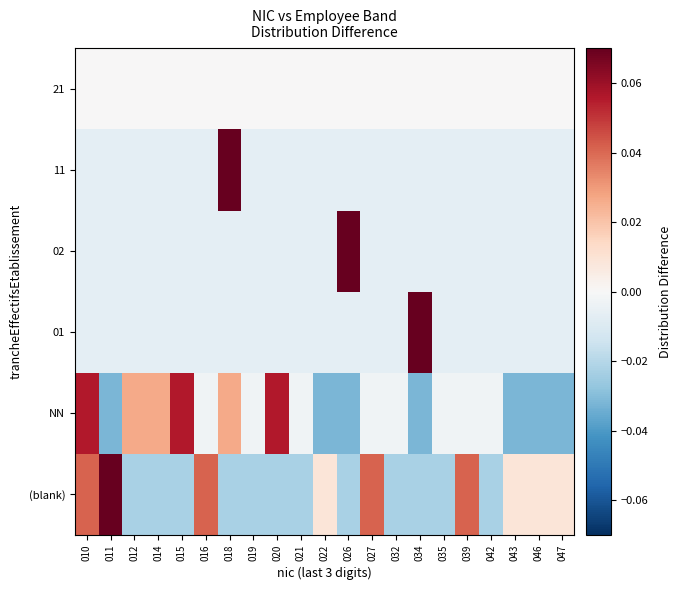

Reading left to right, what are all the values shown in this chart?

(blank): 010=0.0	011=0.1	012=-0.0	014=-0.0	015=-0.0	016=0.0	018=-0.0	019=-0.0	020=-0.0	021=-0.0	022=0.0	026=-0.0	027=0.0	032=-0.0	034=-0.0	035=-0.0	039=0.0	042=-0.0	043=0.0	046=0.0	047=0.0
NN: 010=0.1	011=-0.0	012=0.0	014=0.0	015=0.1	016=-0.0	018=0.0	019=-0.0	020=0.1	021=-0.0	022=-0.0	026=-0.0	027=-0.0	032=-0.0	034=-0.0	035=-0.0	039=-0.0	042=-0.0	043=-0.0	046=-0.0	047=-0.0
01: 010=-0.0	011=-0.0	012=-0.0	014=-0.0	015=-0.0	016=-0.0	018=-0.0	019=-0.0	020=-0.0	021=-0.0	022=-0.0	026=-0.0	027=-0.0	032=-0.0	034=0.1	035=-0.0	039=-0.0	042=-0.0	043=-0.0	046=-0.0	047=-0.0
02: 010=-0.0	011=-0.0	012=-0.0	014=-0.0	015=-0.0	016=-0.0	018=-0.0	019=-0.0	020=-0.0	021=-0.0	022=-0.0	026=0.1	027=-0.0	032=-0.0	034=-0.0	035=-0.0	039=-0.0	042=-0.0	043=-0.0	046=-0.0	047=-0.0
11: 010=-0.0	011=-0.0	012=-0.0	014=-0.0	015=-0.0	016=-0.0	018=0.1	019=-0.0	020=-0.0	021=-0.0	022=-0.0	026=-0.0	027=-0.0	032=-0.0	034=-0.0	035=-0.0	039=-0.0	042=-0.0	043=-0.0	046=-0.0	047=-0.0
21: 010=0.0	011=0.0	012=0.0	014=0.0	015=0.0	016=0.0	018=0.0	019=0.0	020=0.0	021=0.0	022=0.0	026=0.0	027=0.0	032=0.0	034=0.0	035=0.0	039=0.0	042=0.0	043=0.0	046=0.0	047=0.0